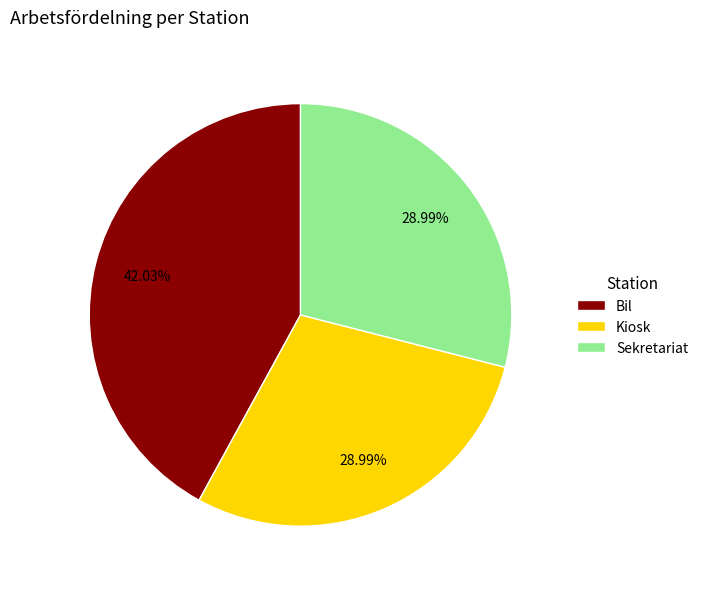

Which category has the biggest portion of the pie?

Bil